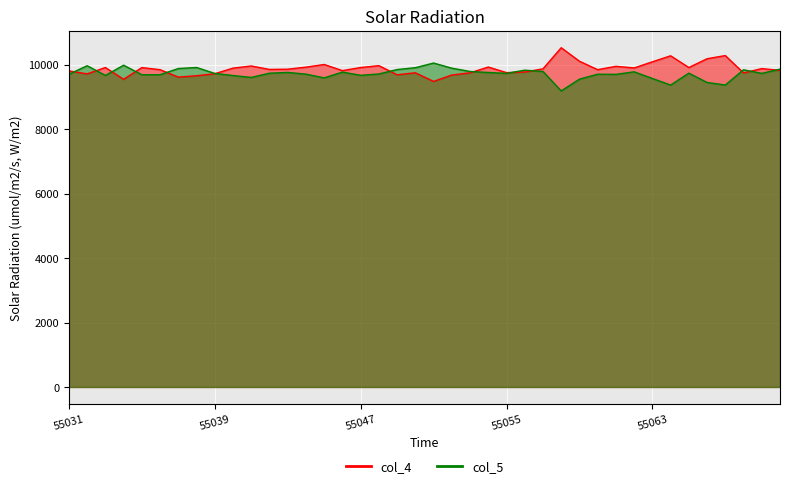

What is the maximum value for col_4?

10531